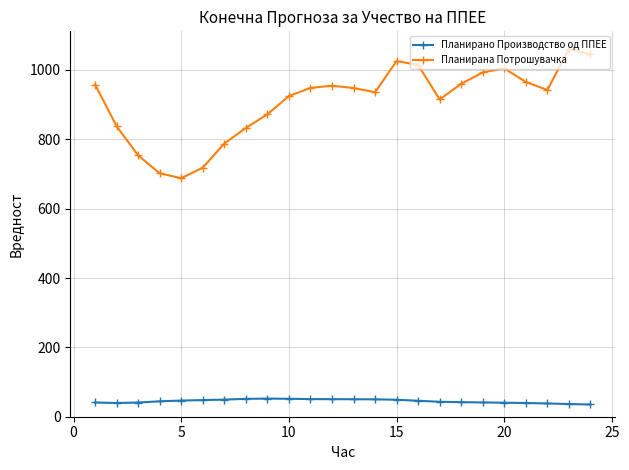

At how many categories does at least one series exceed 798?

19